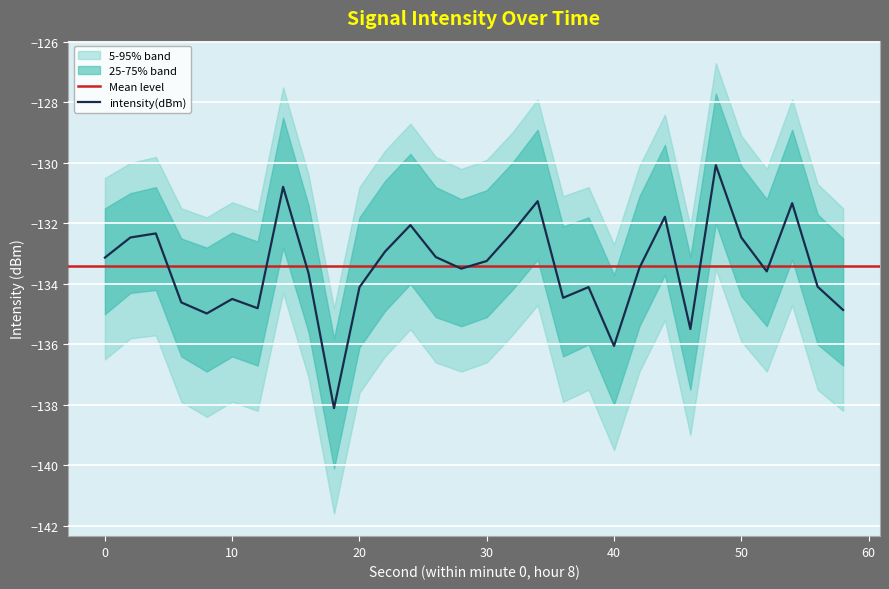

Does the chart display data point markers on the line(s)?

No